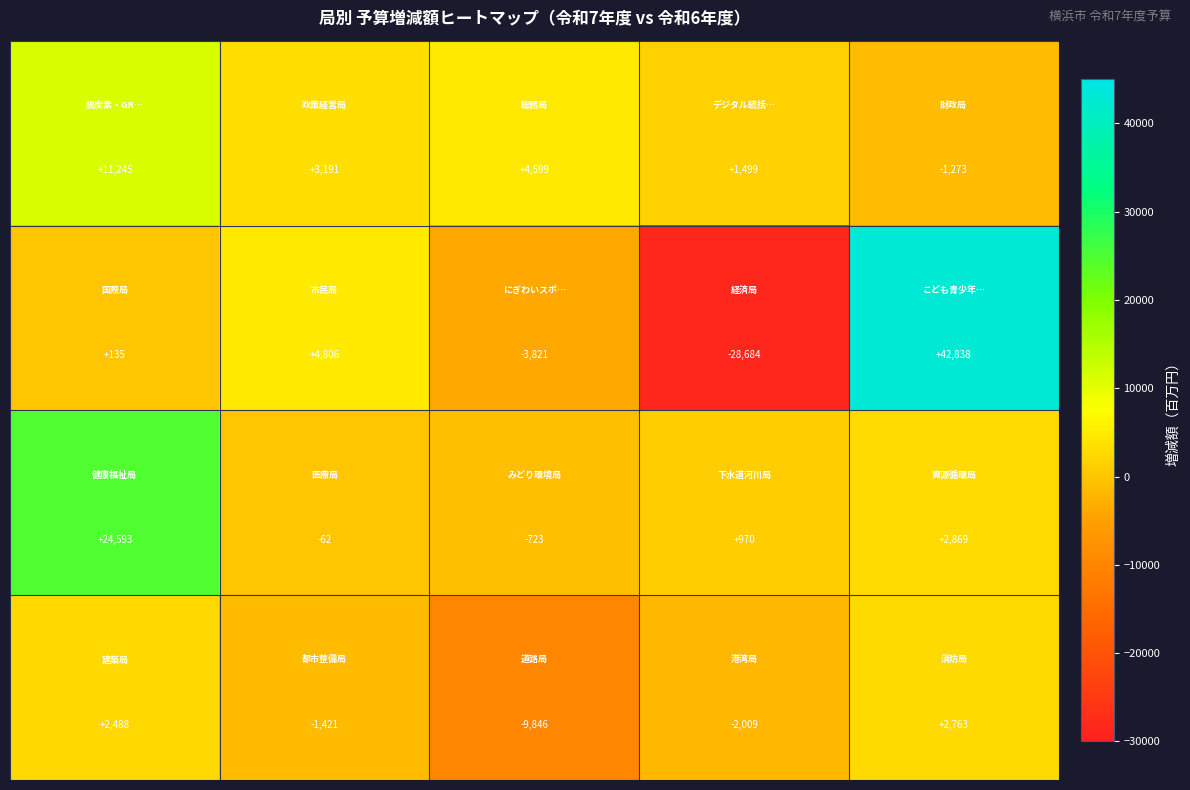

What is the smallest value displayed?

-28684